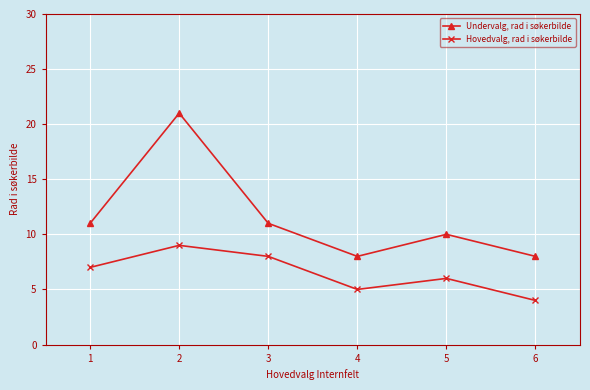

Which series has the largest range (max minus min)?

Undervalg, rad i søkerbilde